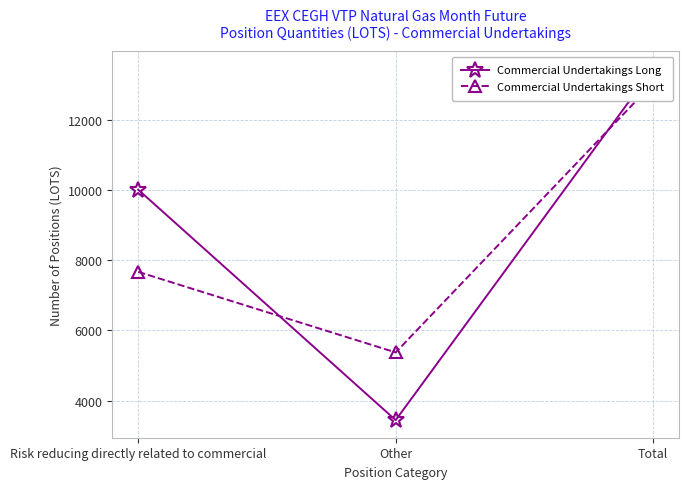

What position from the right is Risk reducing directly related to commercial?

3